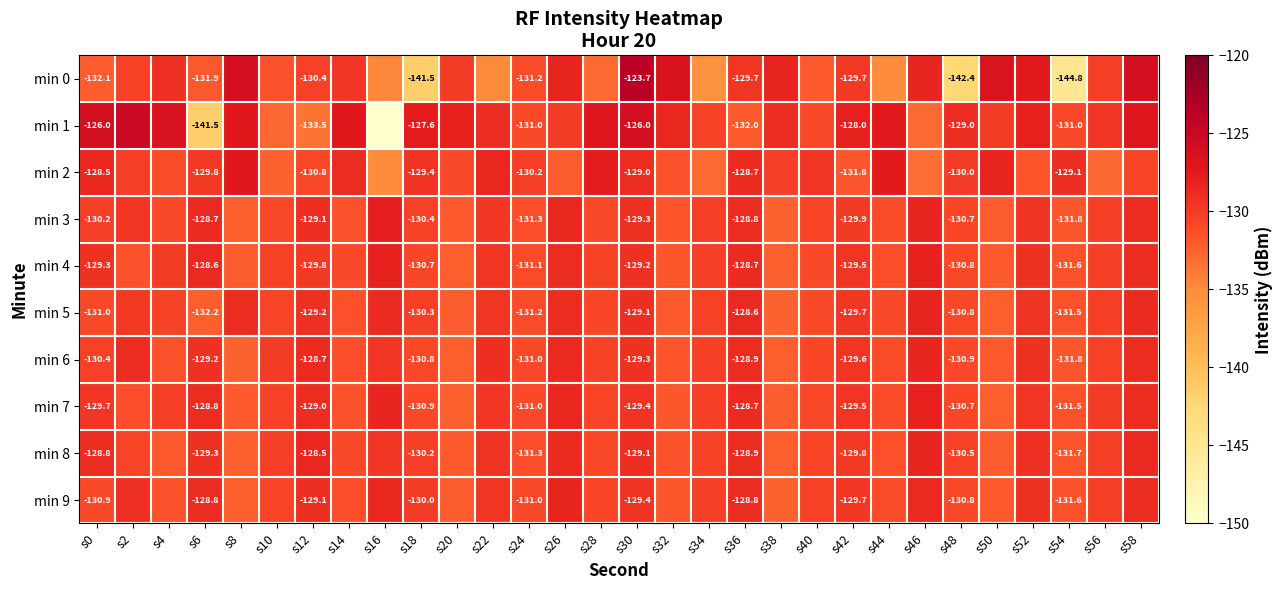

The min 6 series shows -129.2 at s6. True or false?

True